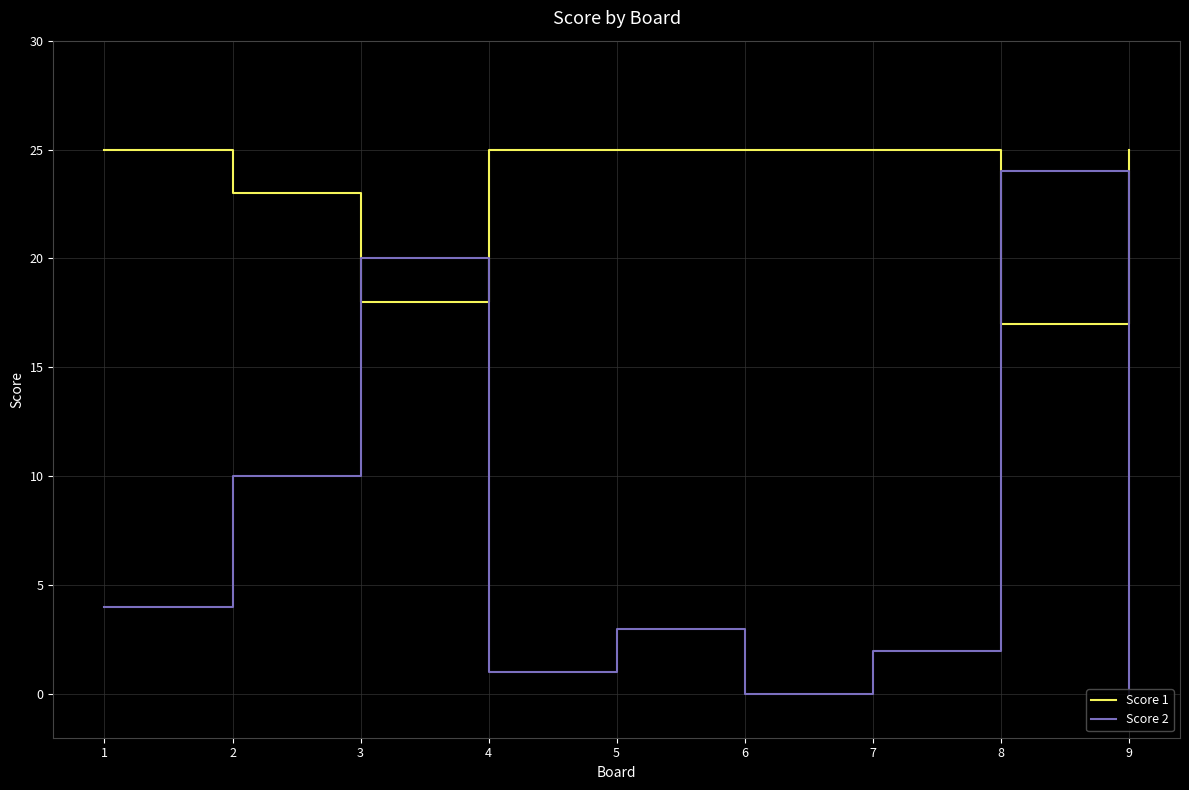

Is the value of Score 2 at 6 greater than the value of Score 1 at 4?

No